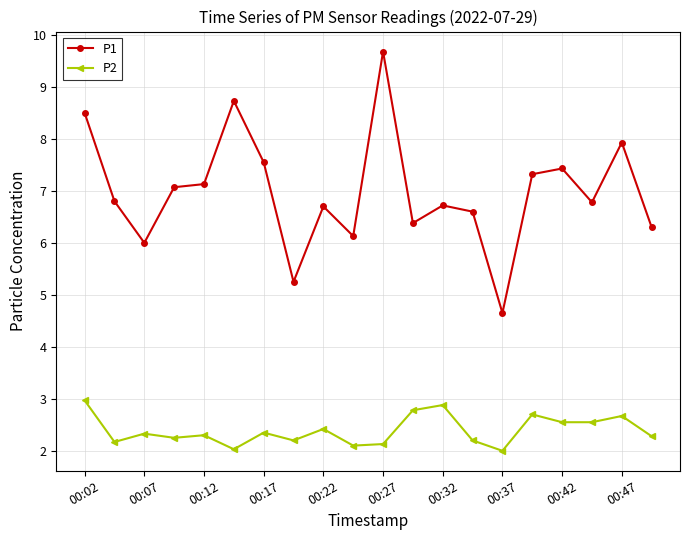

Which series has the largest range (max minus min)?

P1